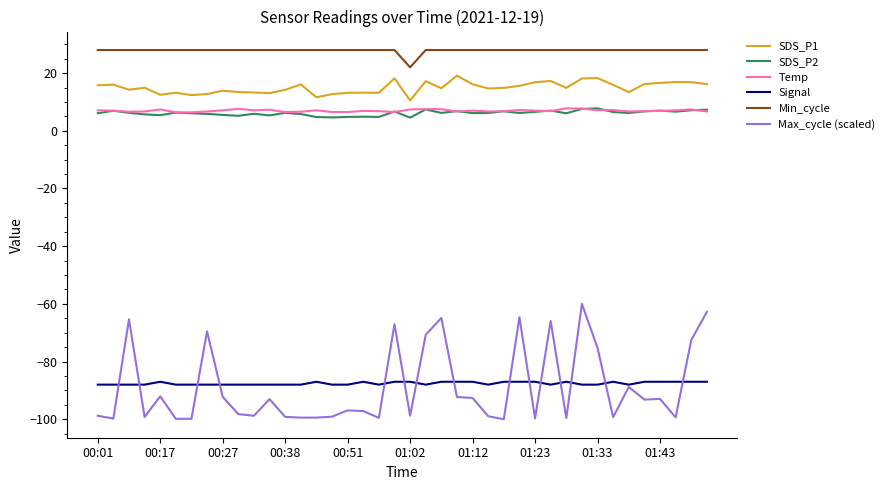

What is the smallest value displayed?

-100.0